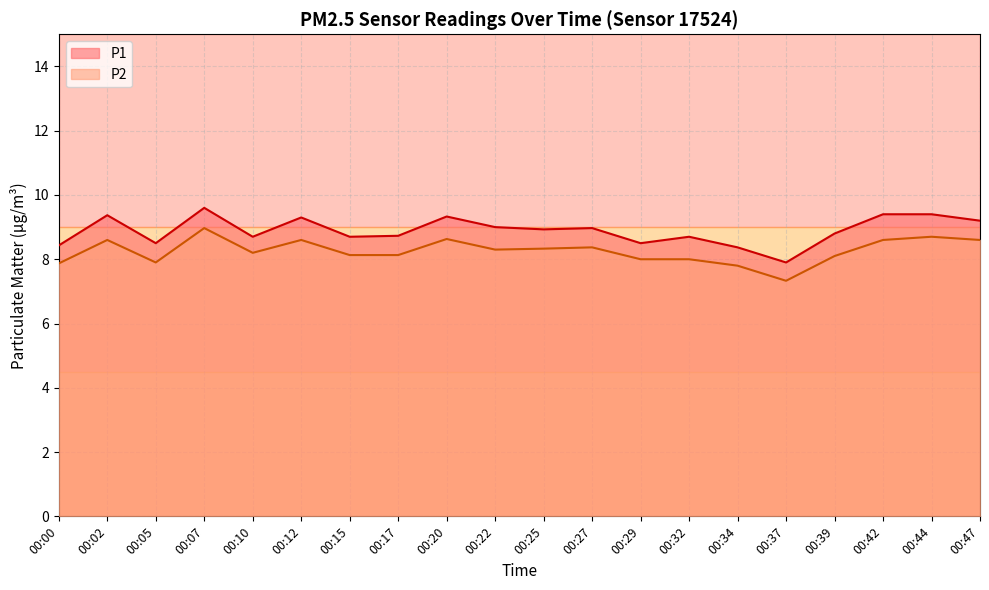

Which category has the highest value in the P1 series?

00:07